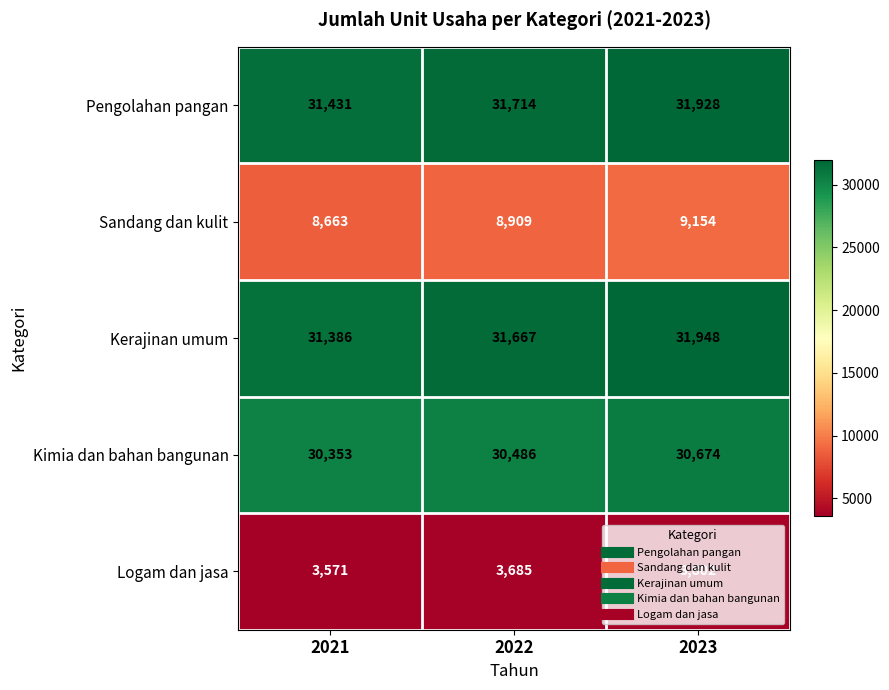

What is the difference between the highest and lowest values at 2023?

28146